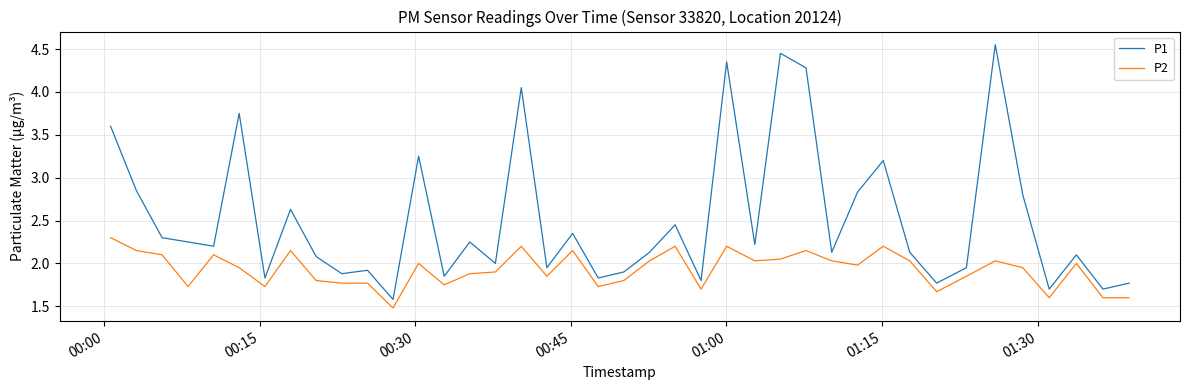

What is the difference between the maximum and minimum values in the P2 series?

0.8